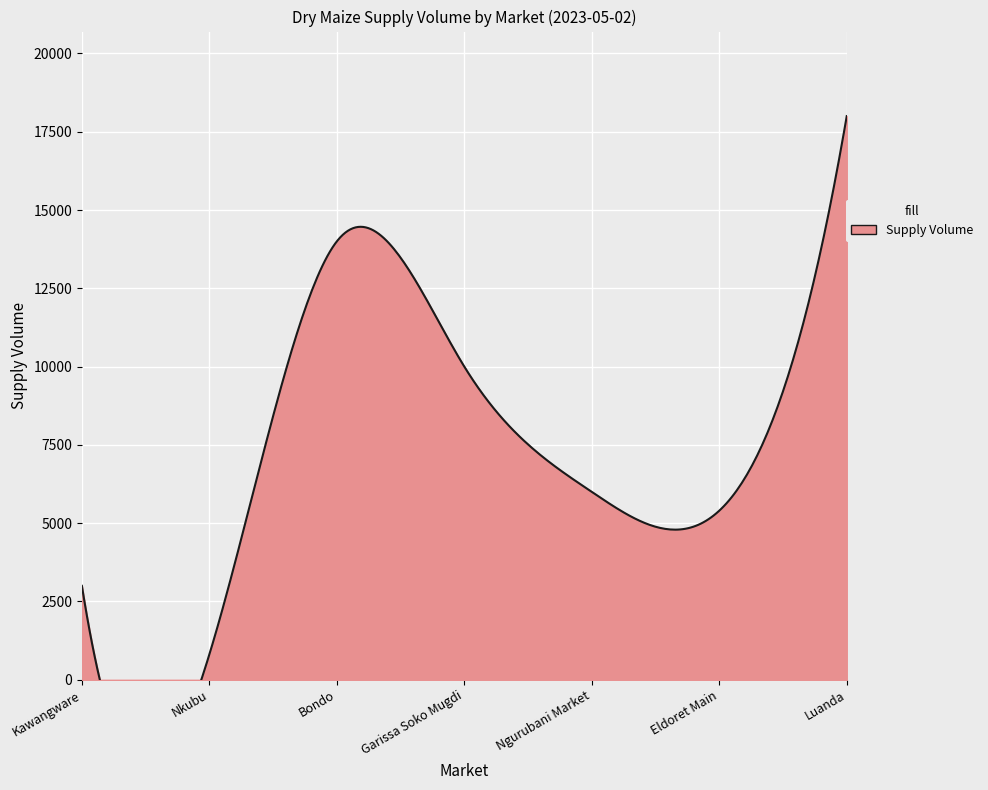

What is the label of the 7th point from the right?

Kawangware